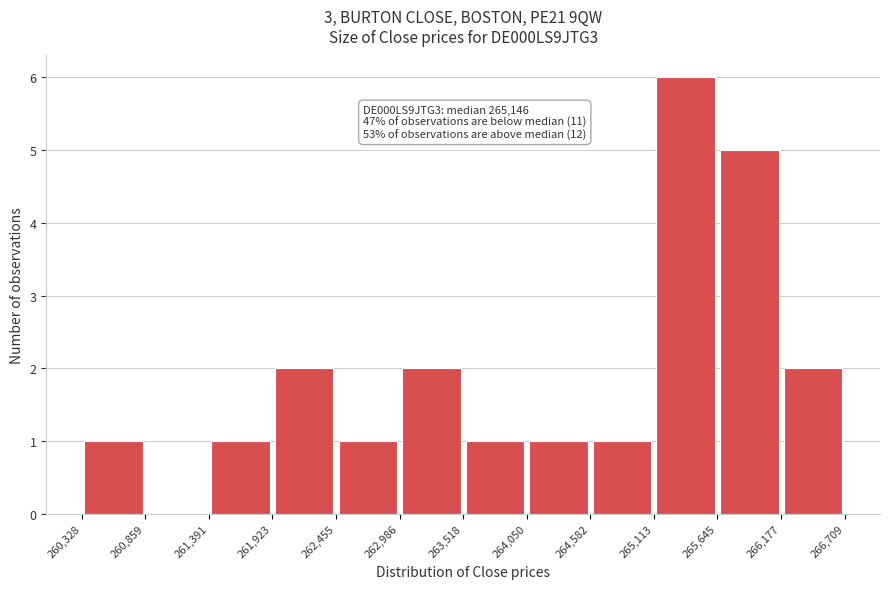

Over which range of the x-axis is the bar tallest?

265,113 to 265,645